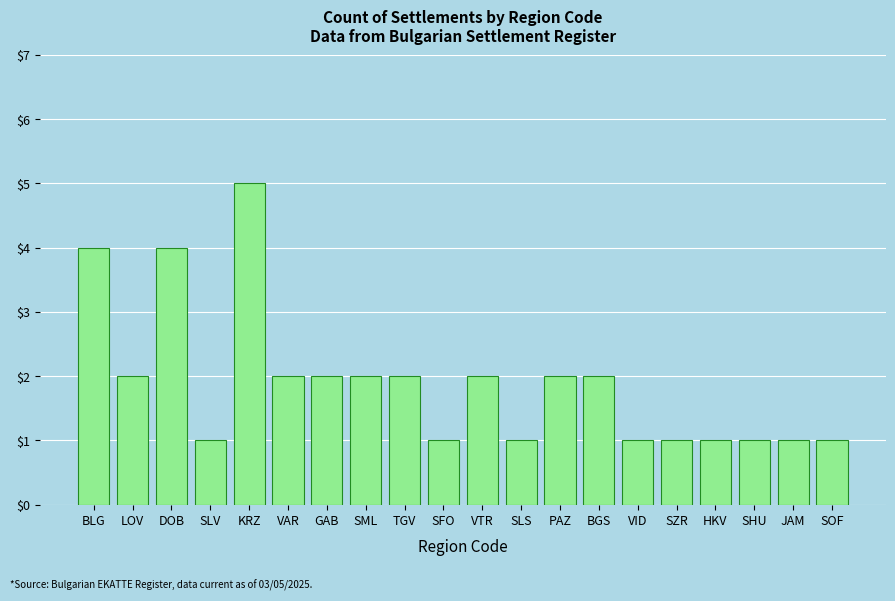

Which has a higher value, VTR or SZR?

VTR